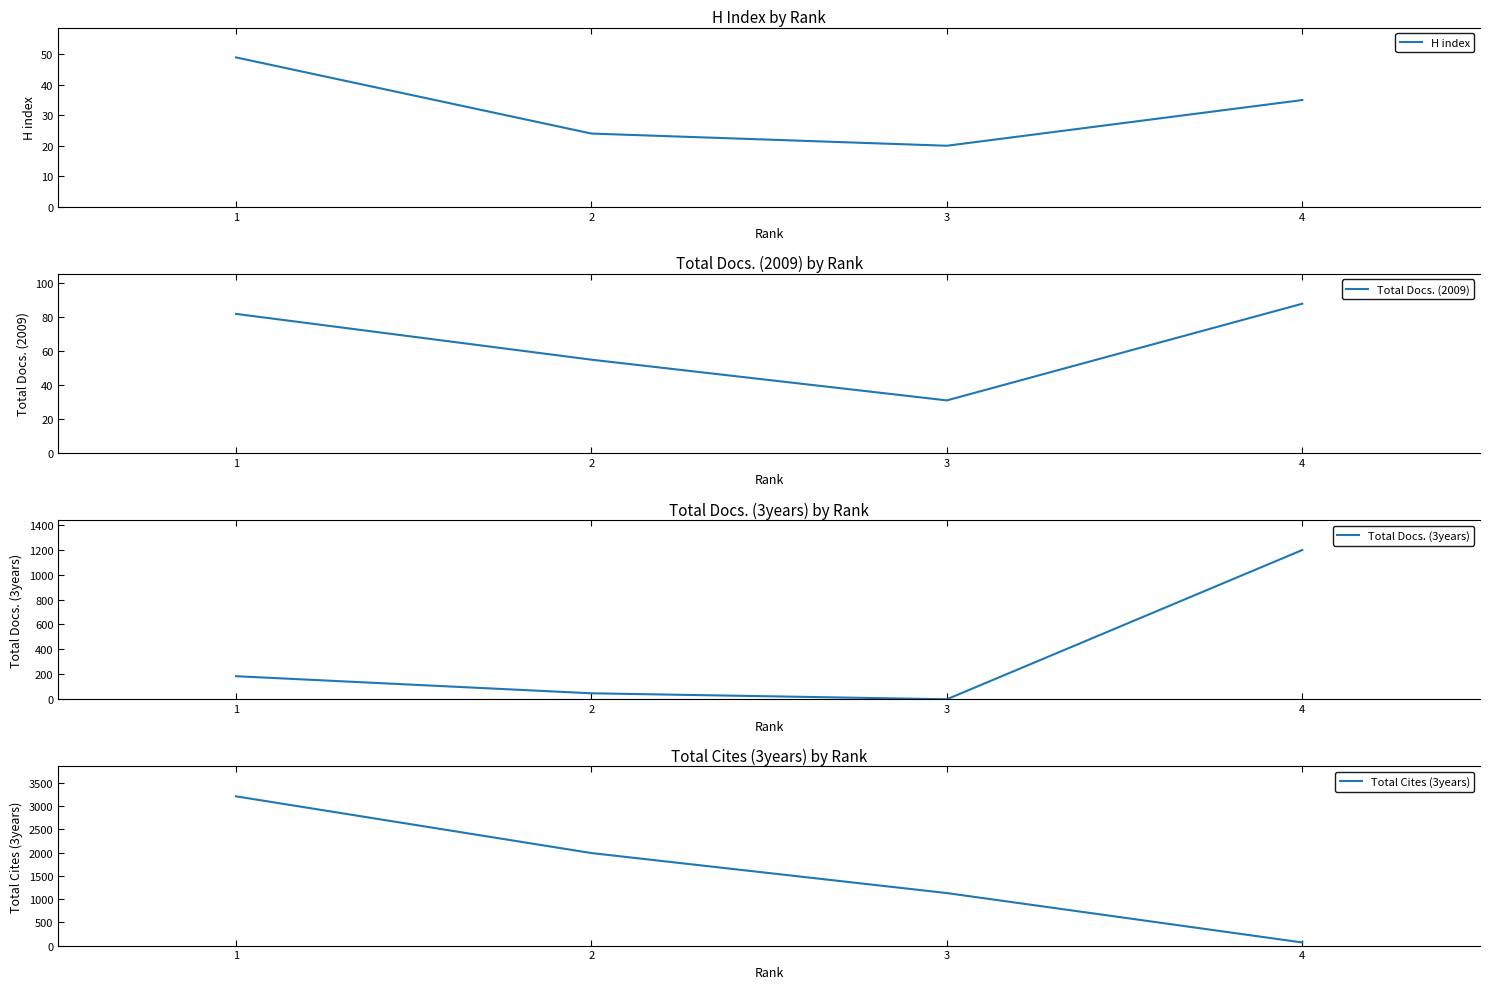

List the labels in order of Total Docs. (2009) value, smallest first.

3, 2, 1, 4